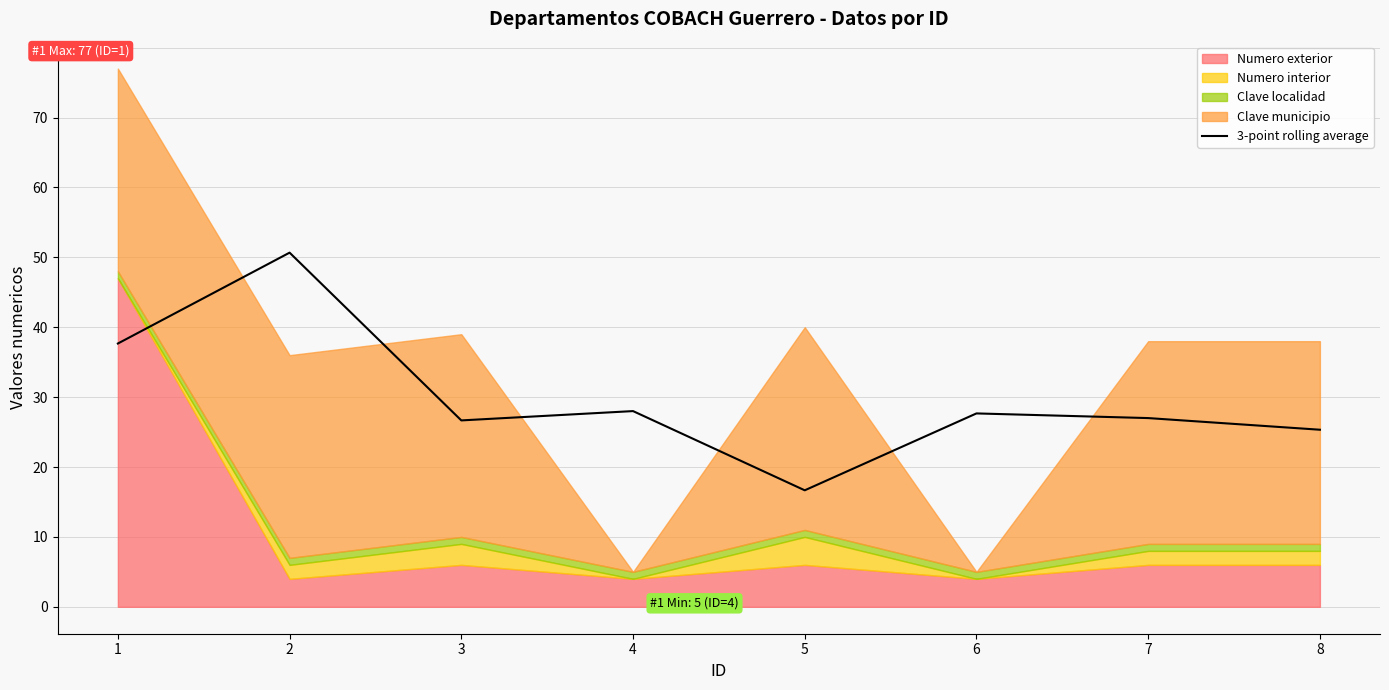

What is the difference between the second highest and minimum values?

21.0